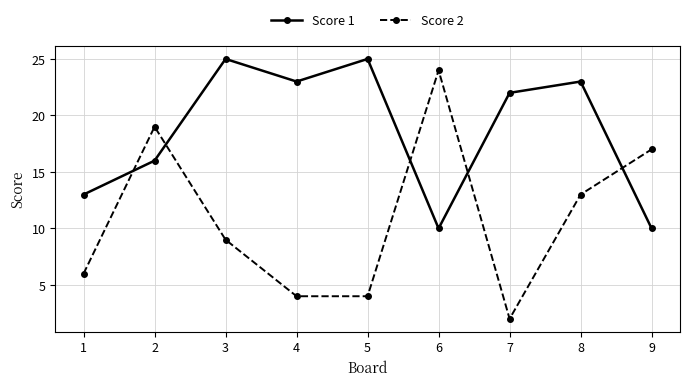

Where is the first local maximum for Score 2?

2